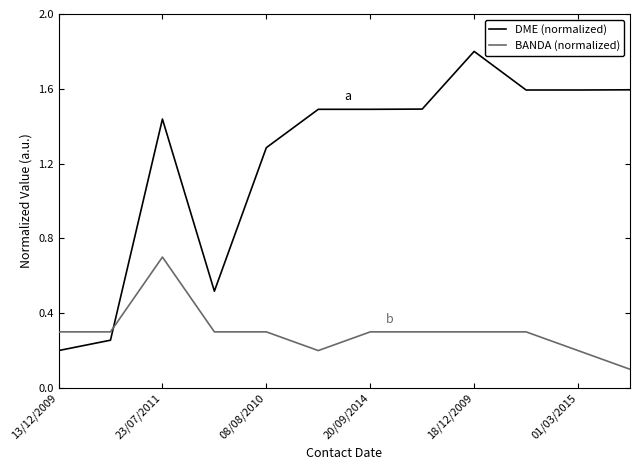

What is the maximum value shown in the chart?

1.8